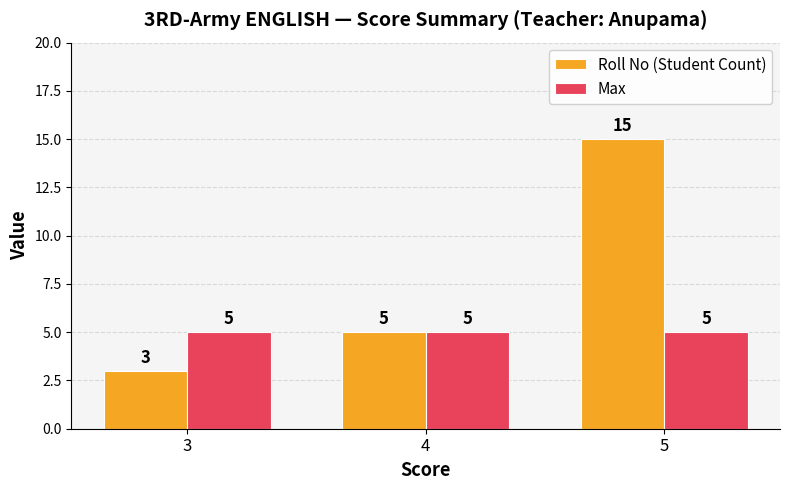

True or false: Max has a value of 5 at 3.

True